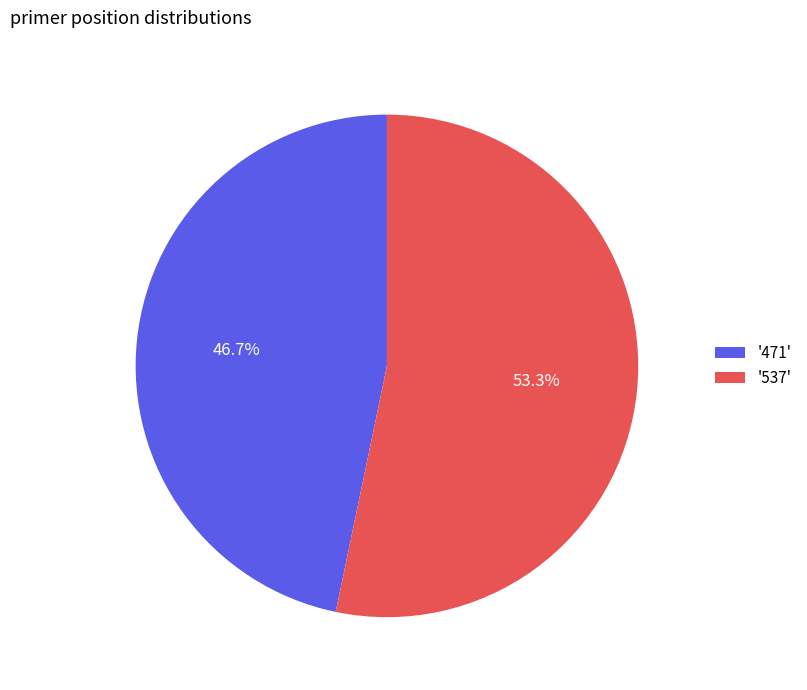

Which category has the biggest portion of the pie?

'537'